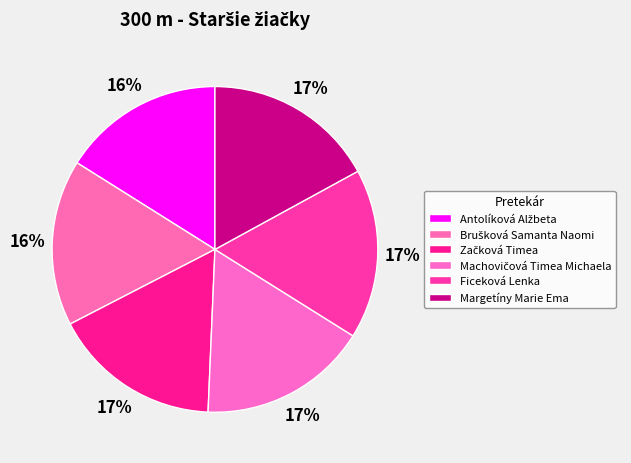

Do Ficeková Lenka and Začková Timea together represent more than half of the pie?

No